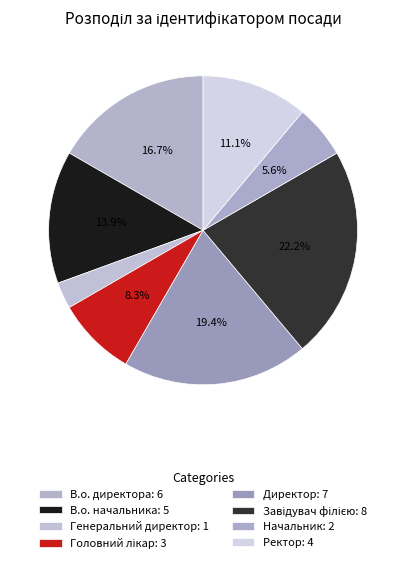

What percentage is the Головний лікар slice, to the nearest percent?

8%